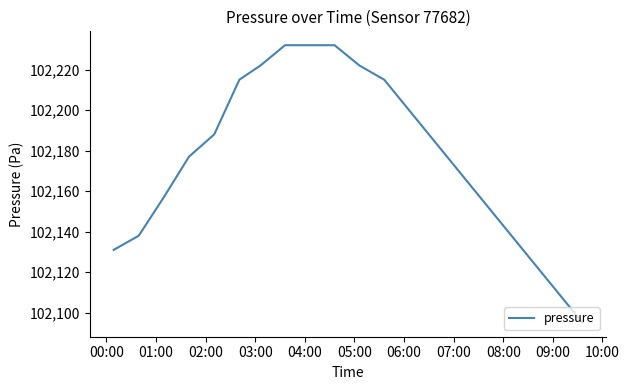

What is the smallest value displayed?

102095